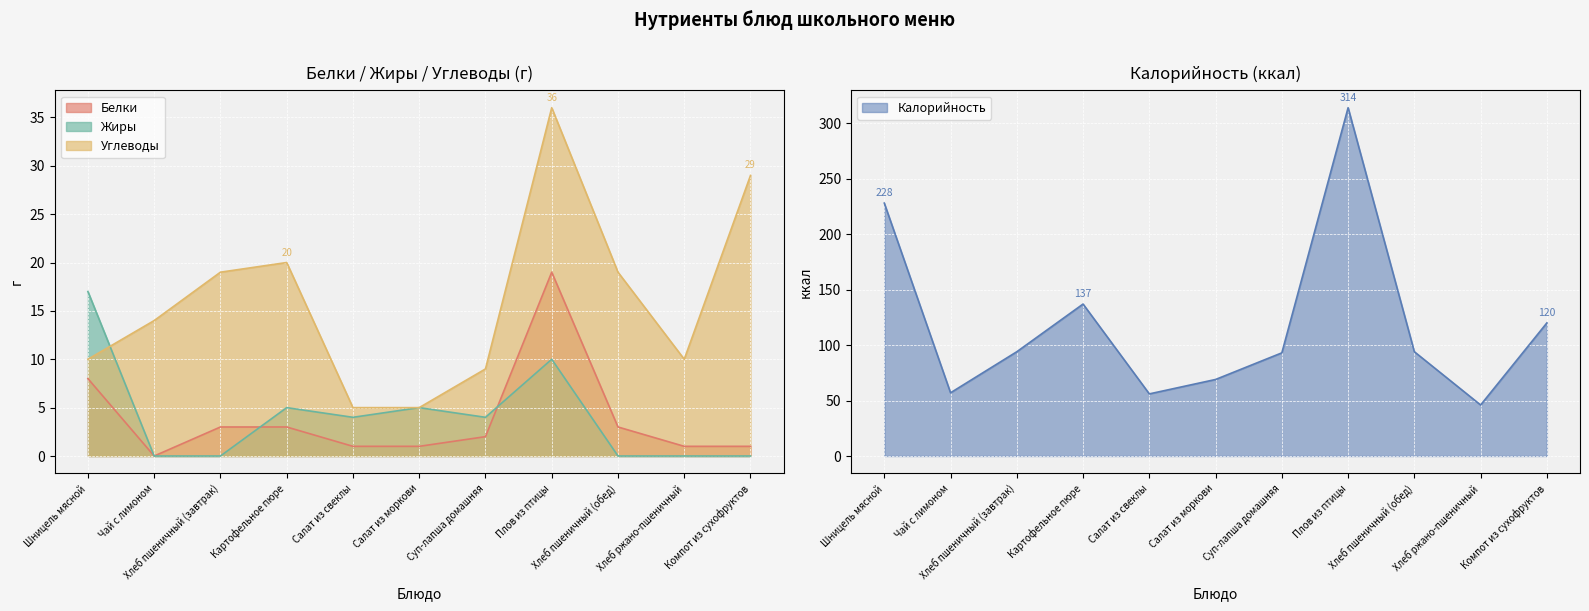

What is the highest value of the Жиры series?

17